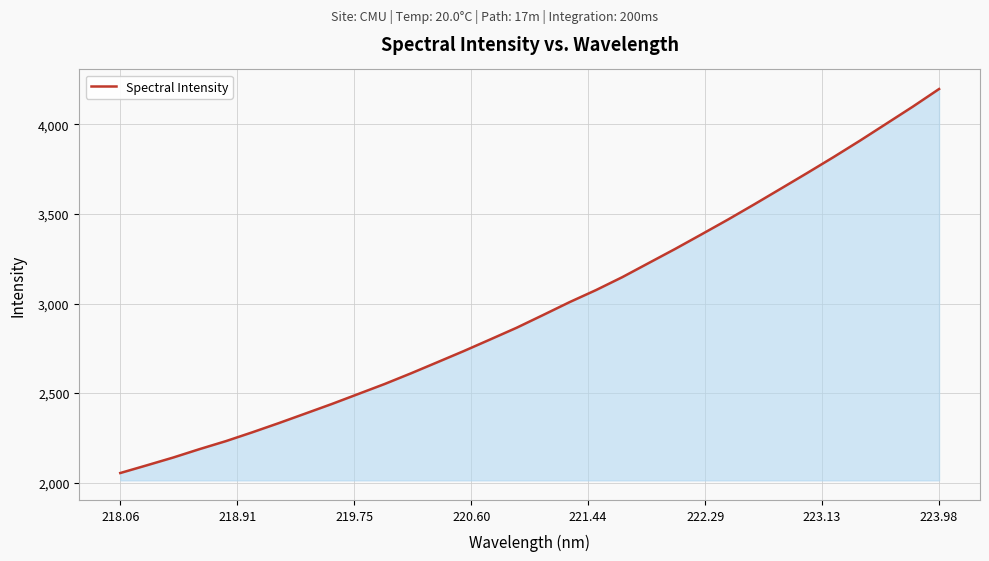

What is the greatest value displayed?

4197.4